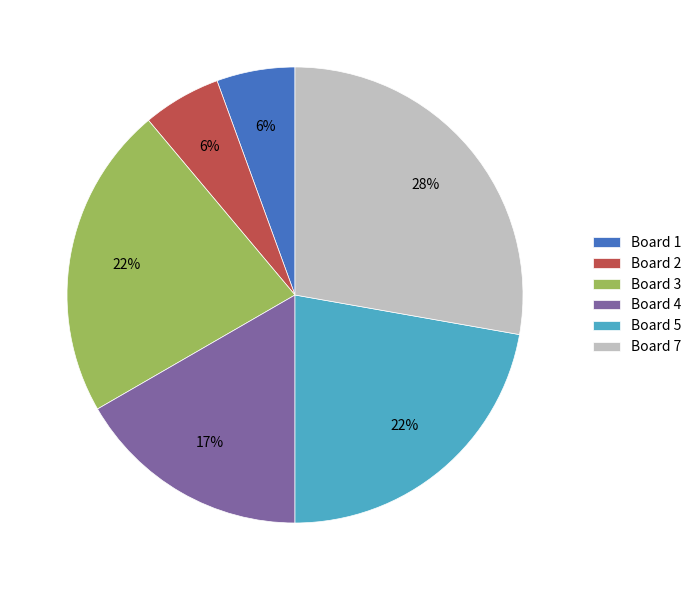

To the nearest percent, what is the difference between the largest and smallest slice percentages?

22%